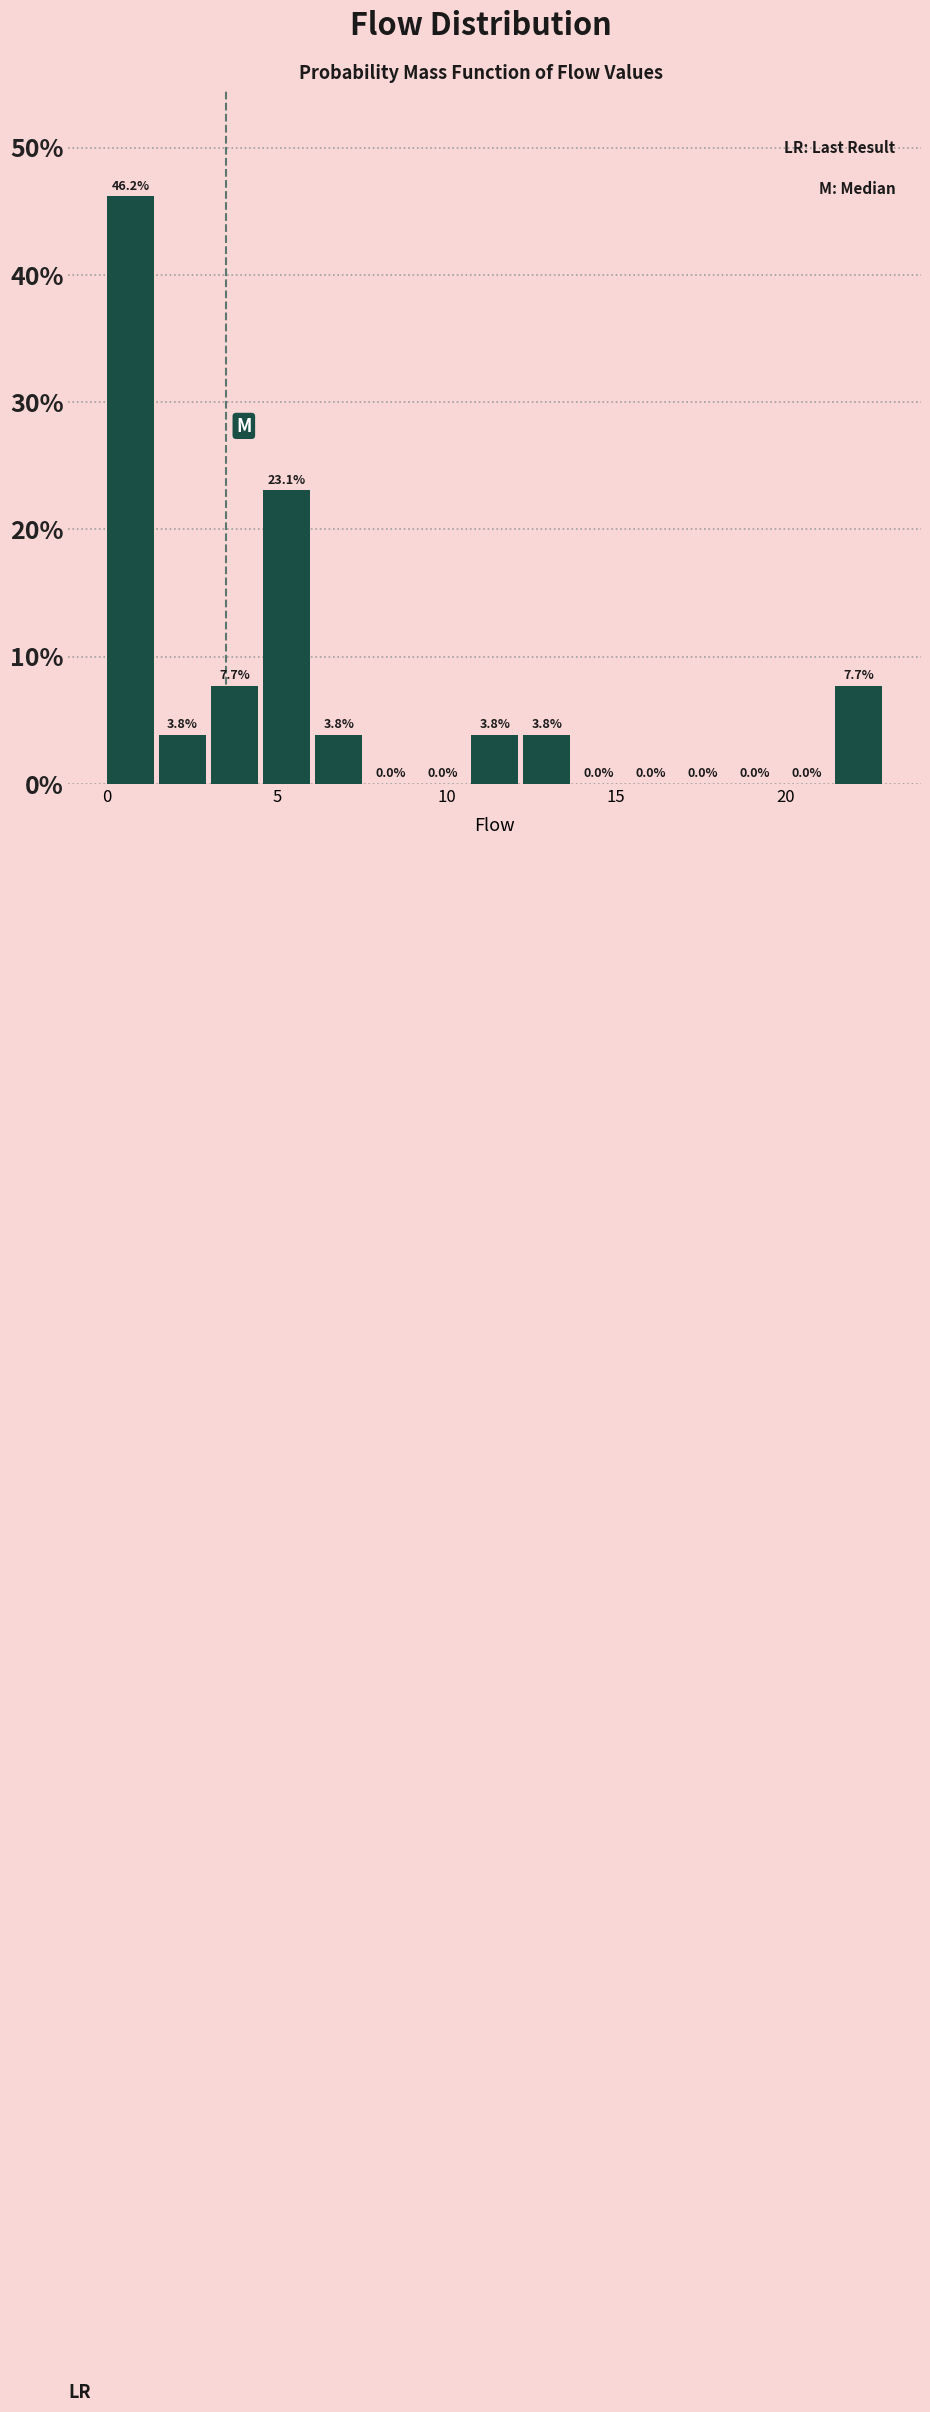

Around what value on the x-axis is the tallest bar? Give the approximate position of its centre, as read against the axis.

0.5